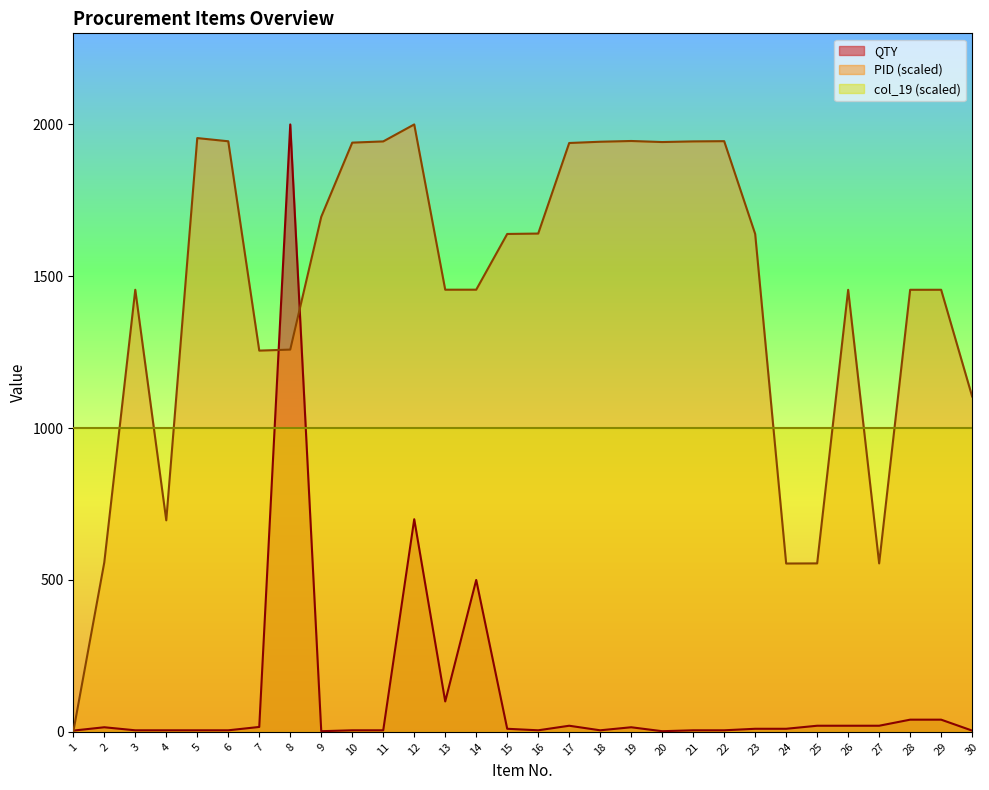

What are all the series names shown in the legend?

QTY, PID (scaled), col_19 (scaled)